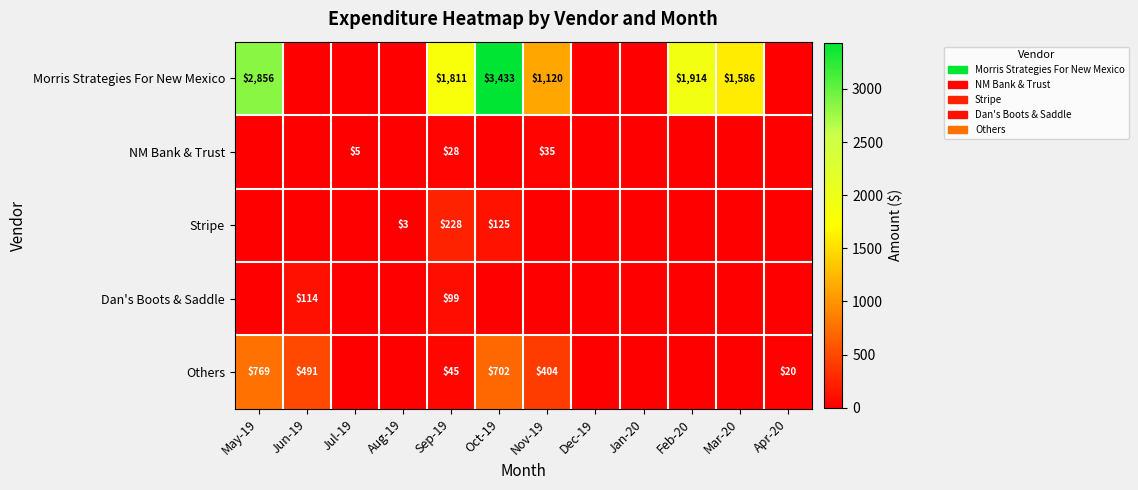

Is the value of Others at Sep-19 greater than the value of Morris Strategies For New Mexico at Sep-19?

No